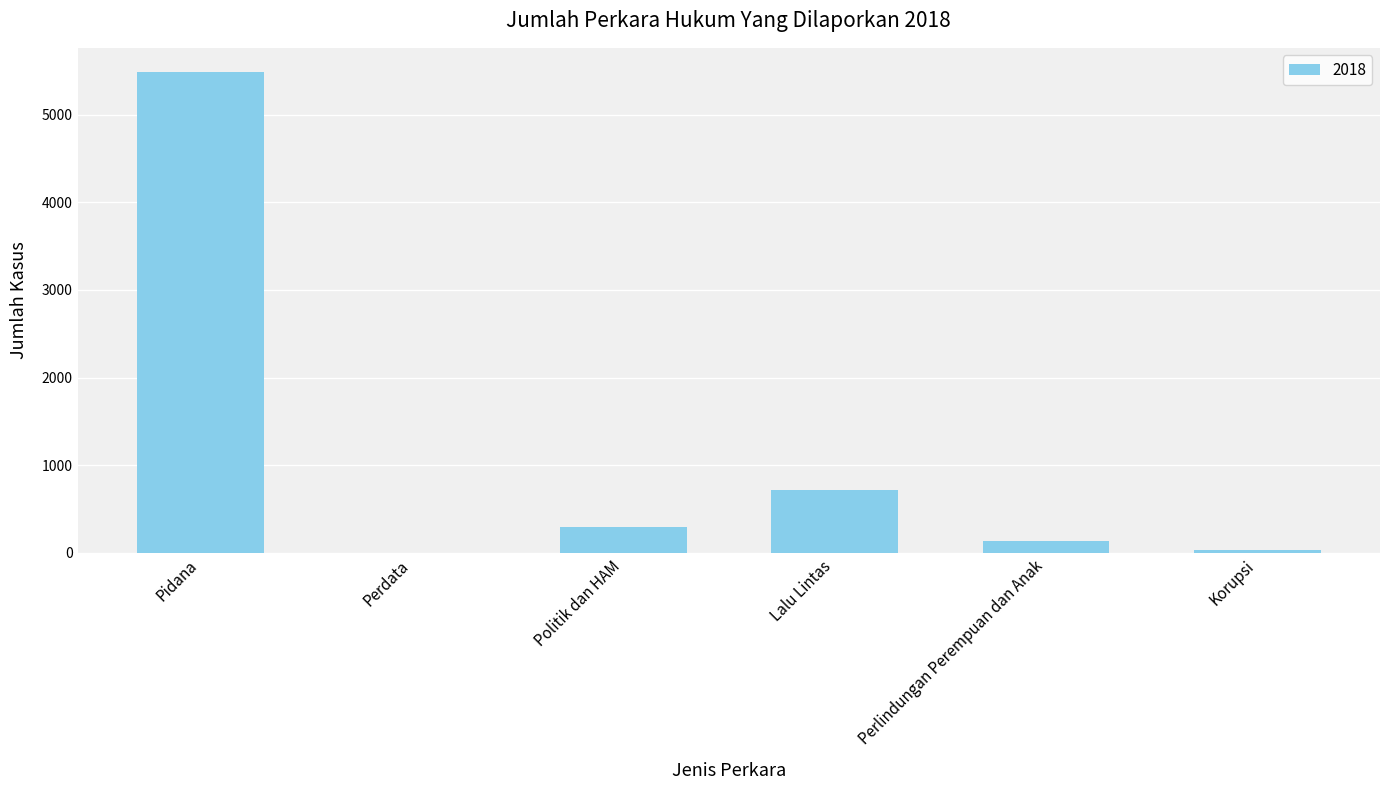

Where is the data nearest to the value 2743?

Lalu Lintas